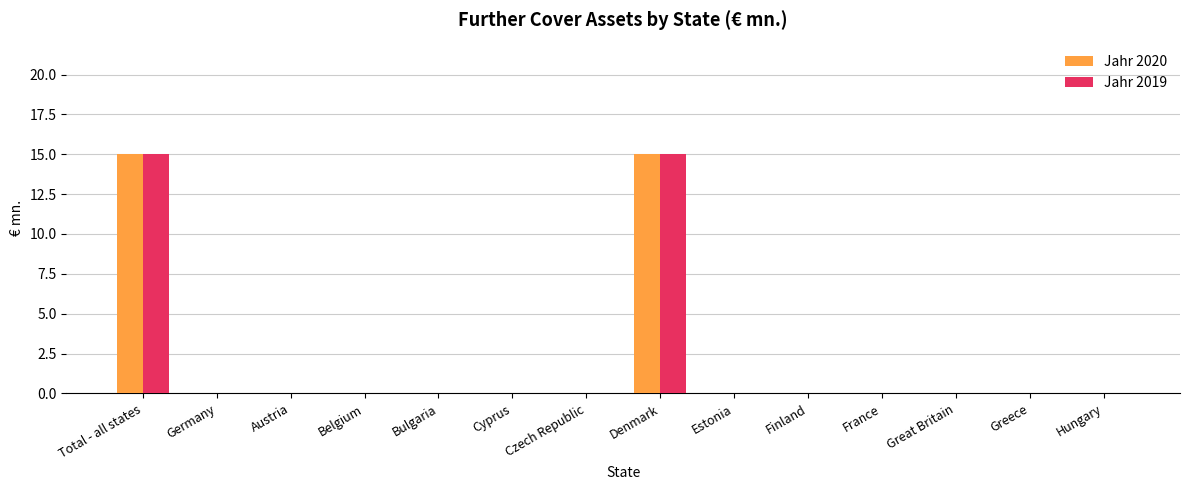

Reading right to left, extract all data points from this chart.

Jahr 2020: Hungary=0	Greece=0	Great Britain=0	France=0	Finland=0	Estonia=0	Denmark=15	Czech Republic=0	Cyprus=0	Bulgaria=0	Belgium=0	Austria=0	Germany=0	Total - all states=15
Jahr 2019: Hungary=0	Greece=0	Great Britain=0	France=0	Finland=0	Estonia=0	Denmark=15	Czech Republic=0	Cyprus=0	Bulgaria=0	Belgium=0	Austria=0	Germany=0	Total - all states=15